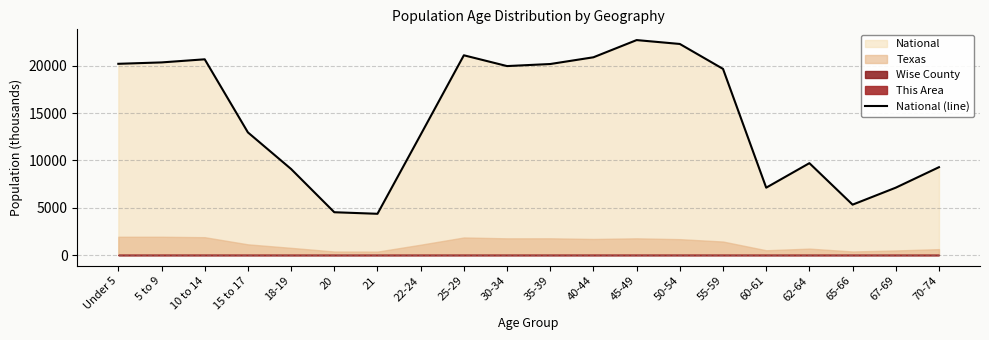

True or false: there are more than 1 points higher than both neighbors.

True